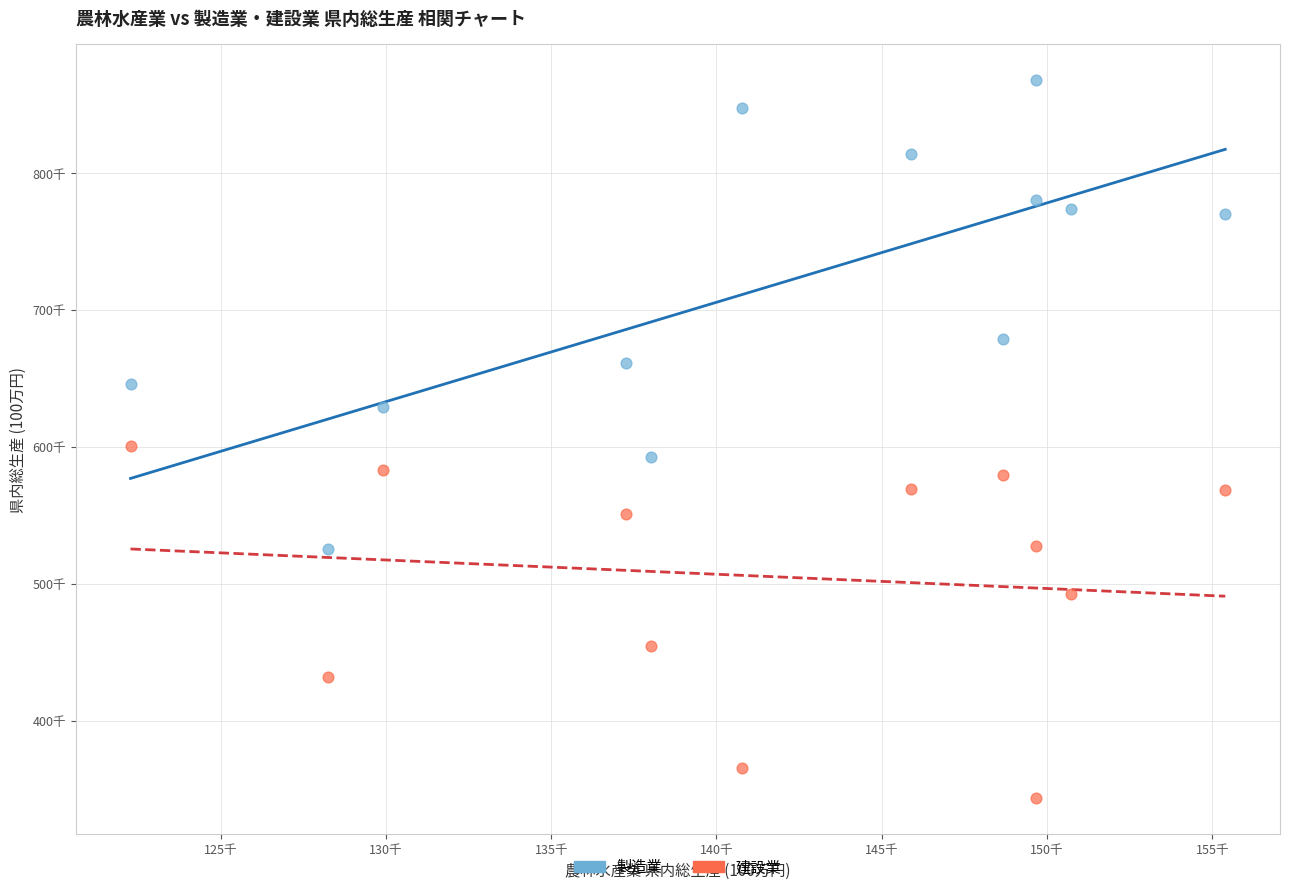

Which series contains the highest Y value?

製造業